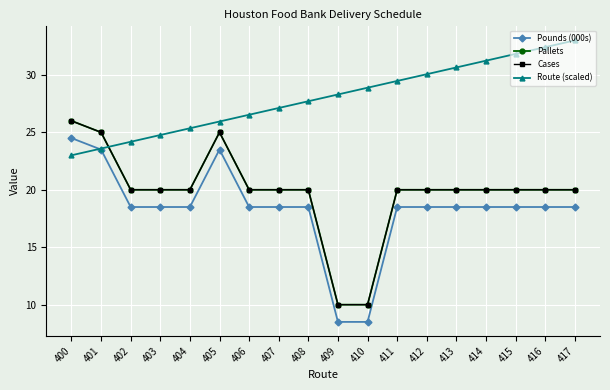

What is the difference between the second highest and minimum values in the Route (scaled) series?

9.4